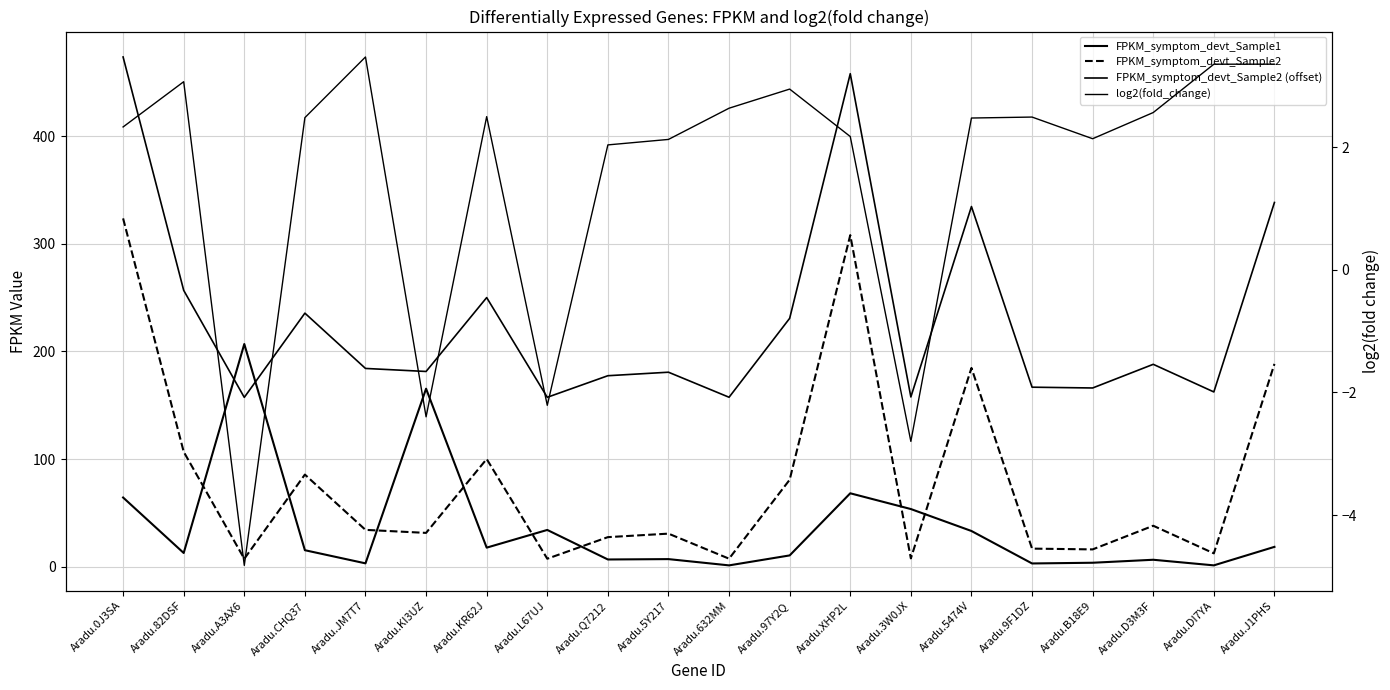

How many lines are shown in the chart?

4